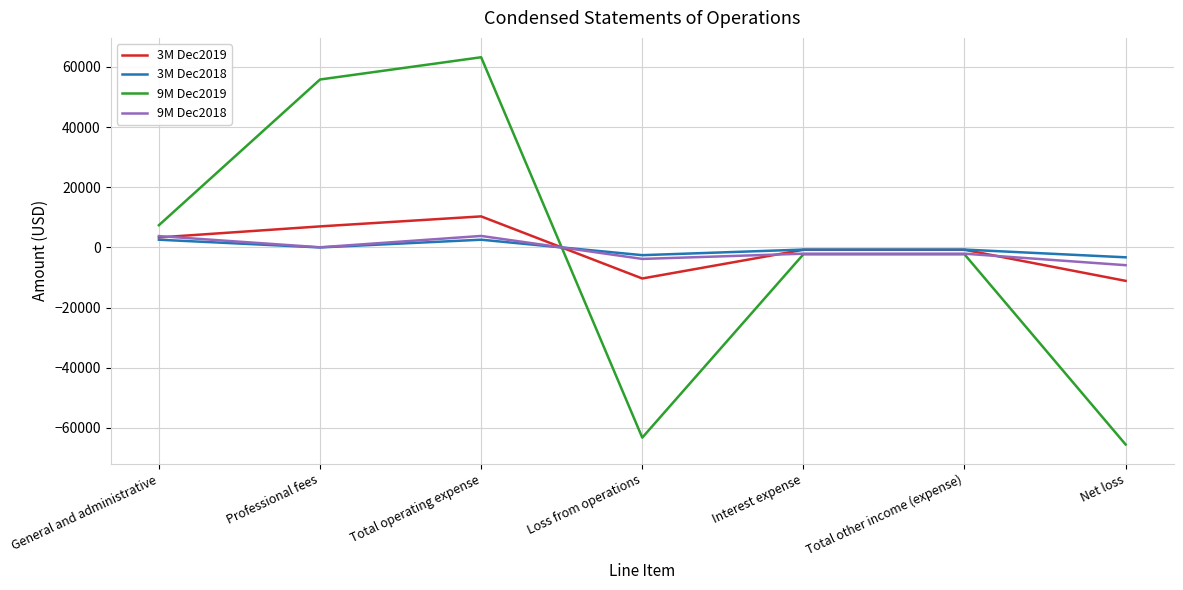

What position from the right is Loss from operations?

4